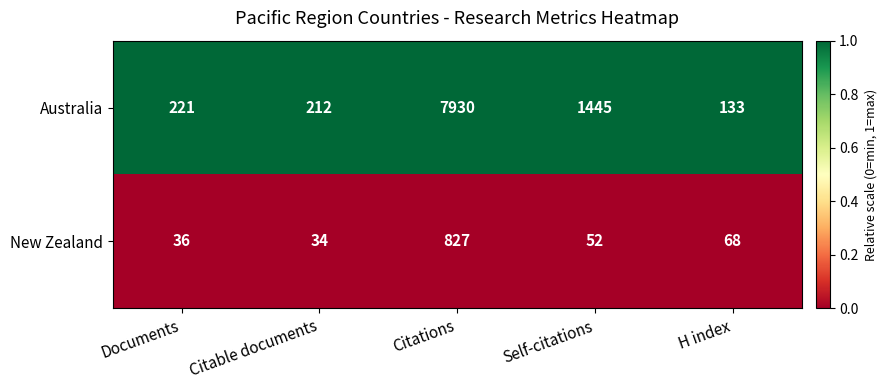

Reading right to left, extract all data points from this chart.

Australia: H index=133	Self-citations=1445	Citations=7930	Citable documents=212	Documents=221
New Zealand: H index=68	Self-citations=52	Citations=827	Citable documents=34	Documents=36